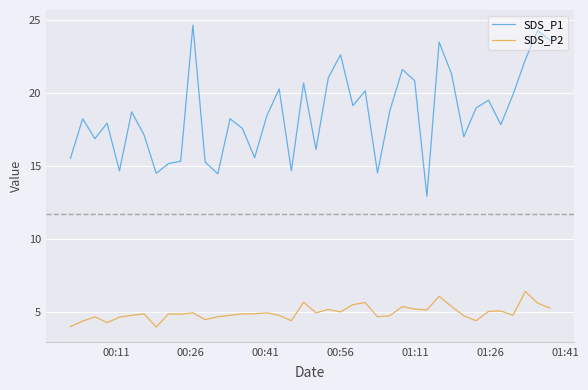

What is the maximum value shown in the chart?

24.6